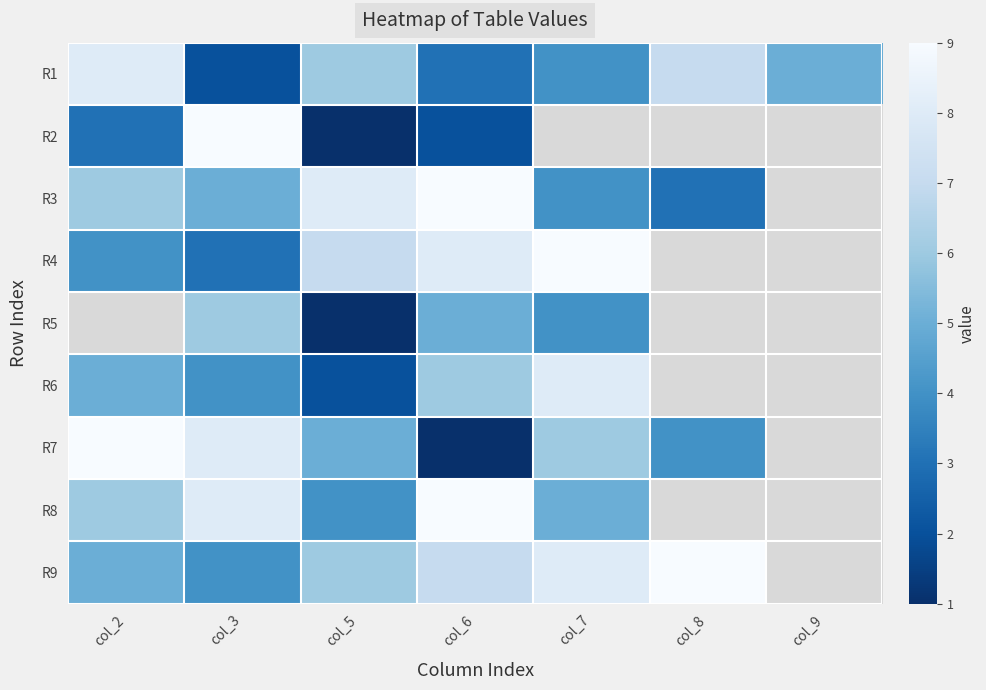

Which has a higher value, col_9 or col_8?

col_8